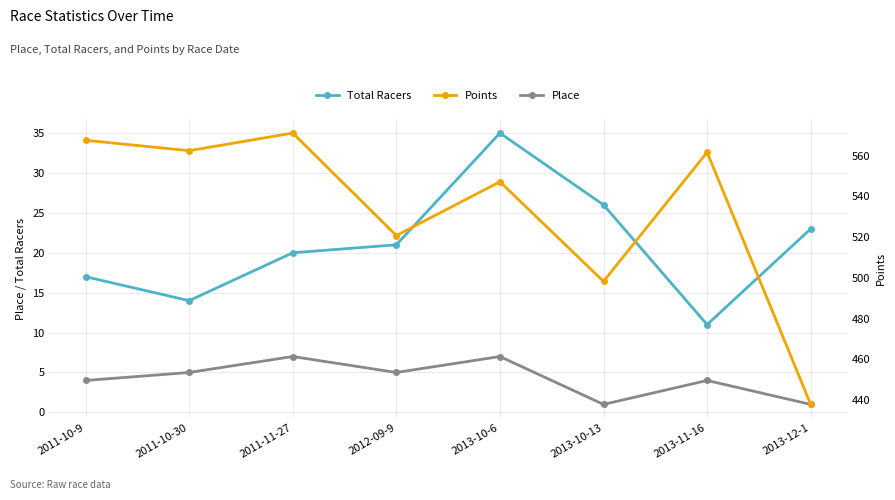

How many lines are shown in the chart?

3